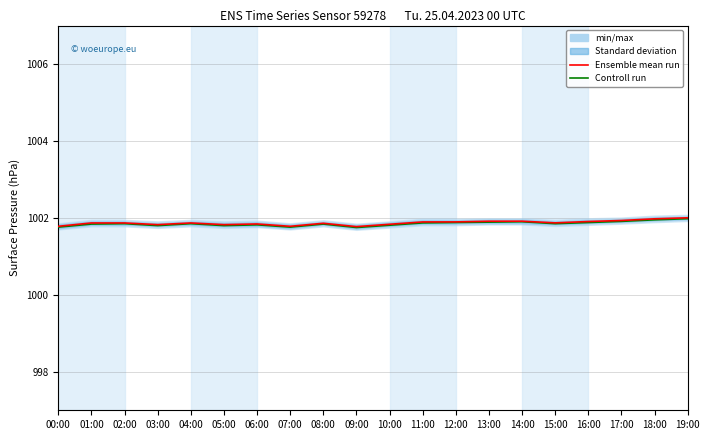

The Ensemble mean run series shows 1002.0 at 18:00. True or false?

True